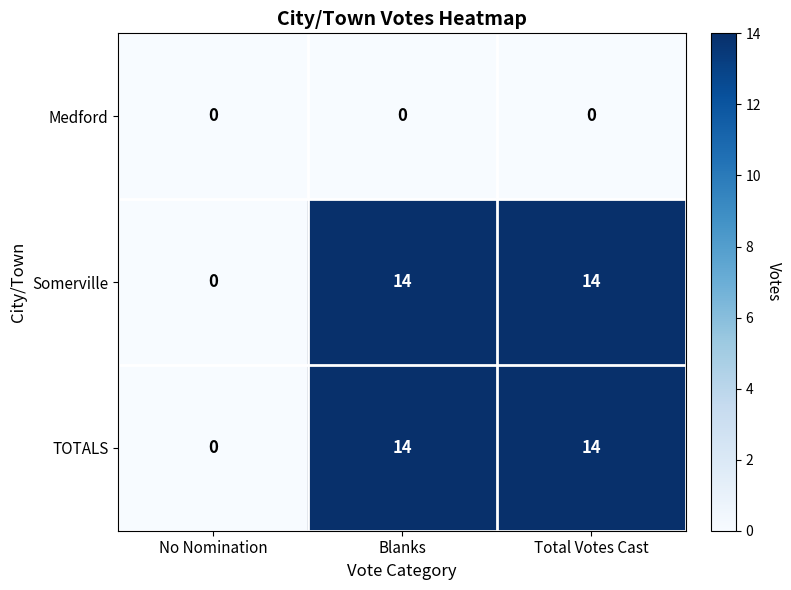

Is it true that TOTALS equals 0 at No Nomination?

True